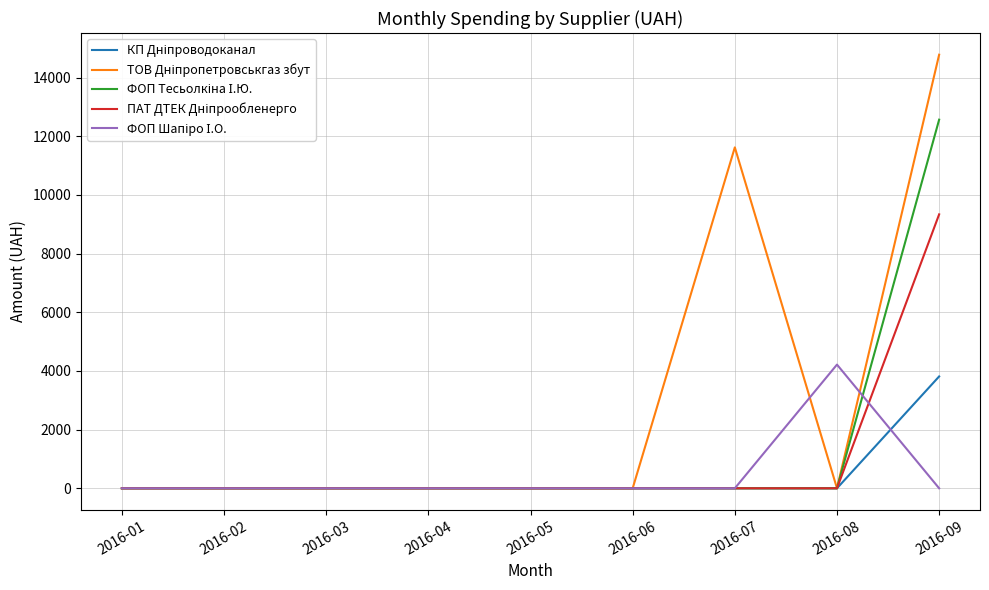

At which category does the chart reach its peak across all series?

2016-09